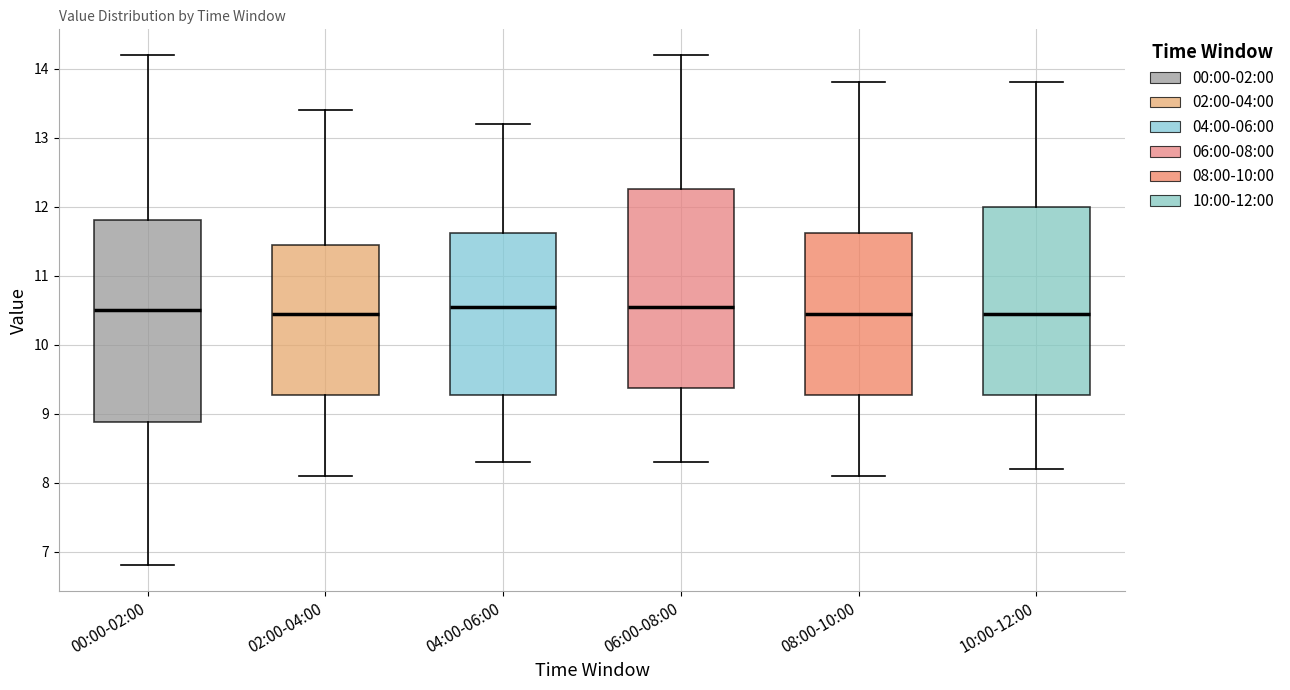

Where does the median line of the box for 02:00-04:00 sit on the y-axis? The values are not printed on the chart, so give them approximately, as read against the axis.

10.5